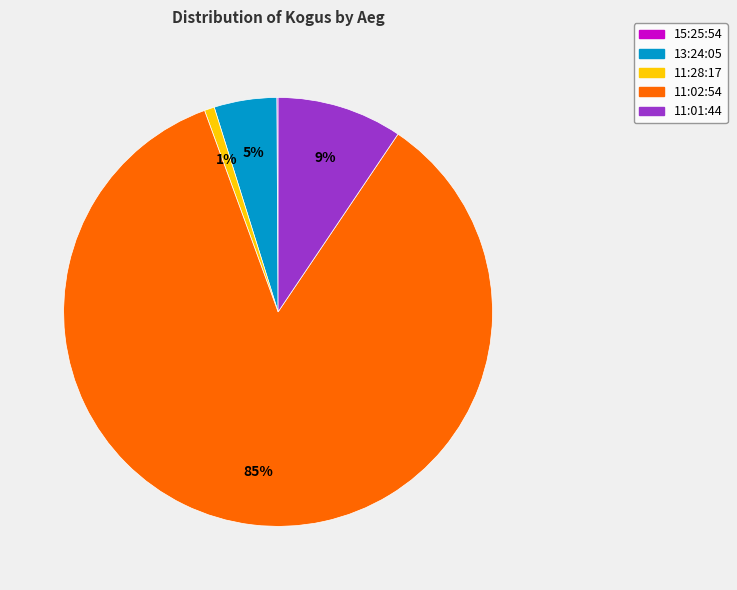

What percentage is the 13:24:05 slice, to the nearest percent?

5%